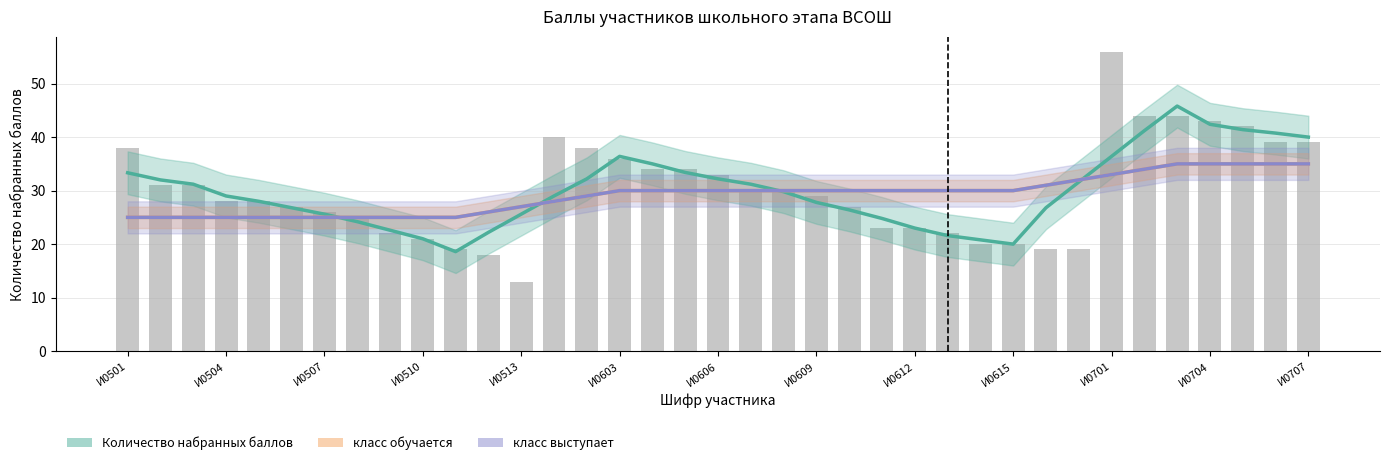

Which series has the widest spread of values?

Количество набранных баллов